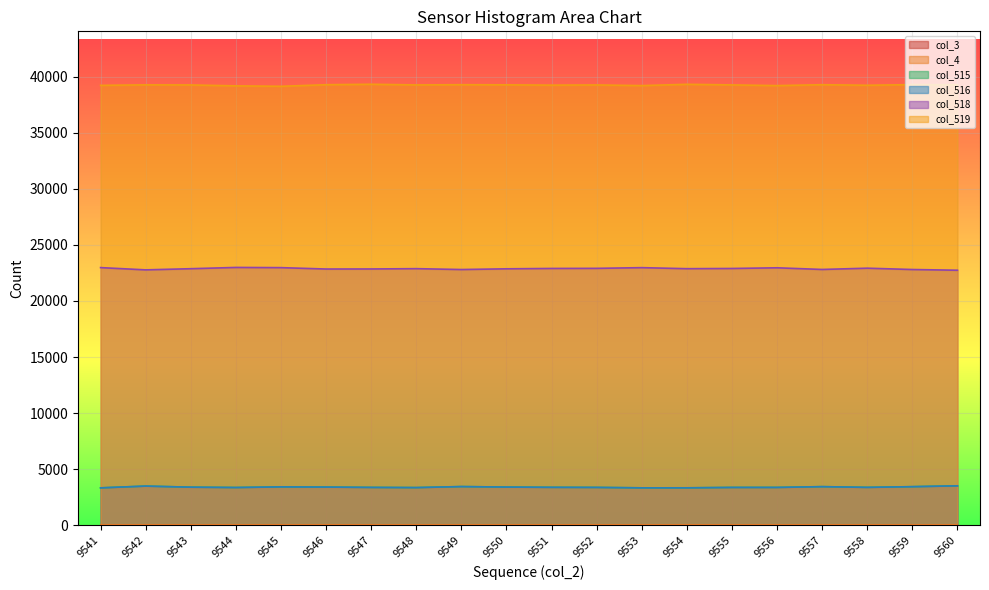

What is the minimum value for col_519?

39138